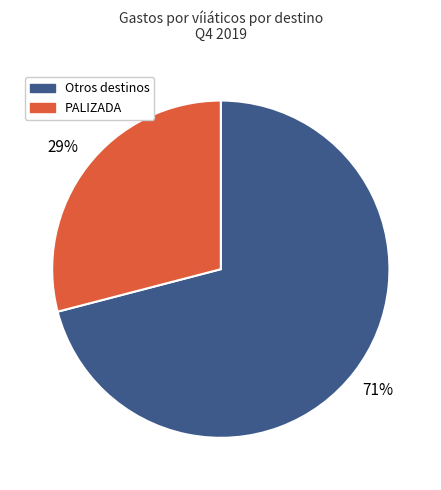

Does any single category account for the majority?

Yes